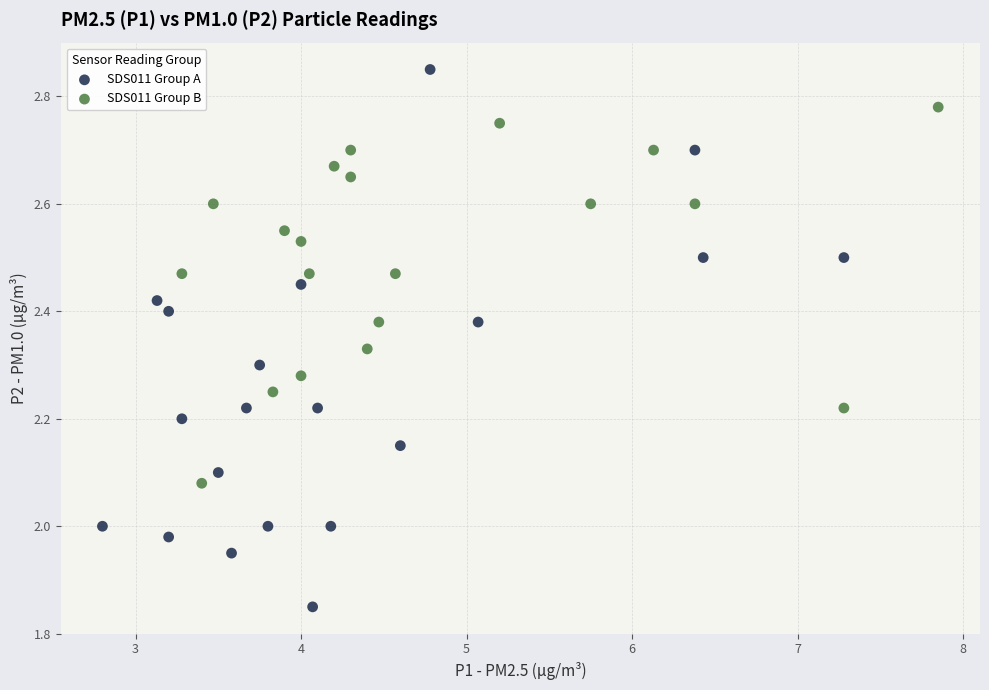

Which series contains the highest Y value?

SDS011 Group A